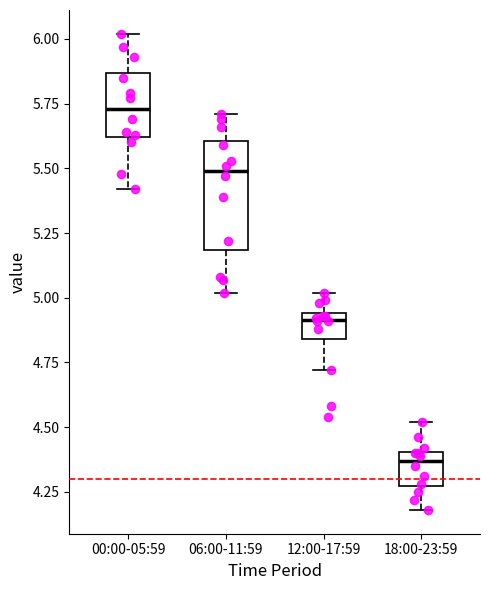

Reading left to right, read every box against the y-axis: the position of its median line, the range the box covers, and the ends of its whiskers. The values are not printed on the chart, so give them approximately, as read against the axis.

00:00-05:59: median 5.75, box 5.60 to 5.85, whiskers 5.40 to 6.00
06:00-11:59: median 5.50, box 5.20 to 5.60, whiskers 5.00 to 5.70
12:00-17:59: median 4.90, box 4.85 to 4.95, whiskers 4.70 to 5.00
18:00-23:59: median 4.35, box 4.25 to 4.40, whiskers 4.20 to 4.50